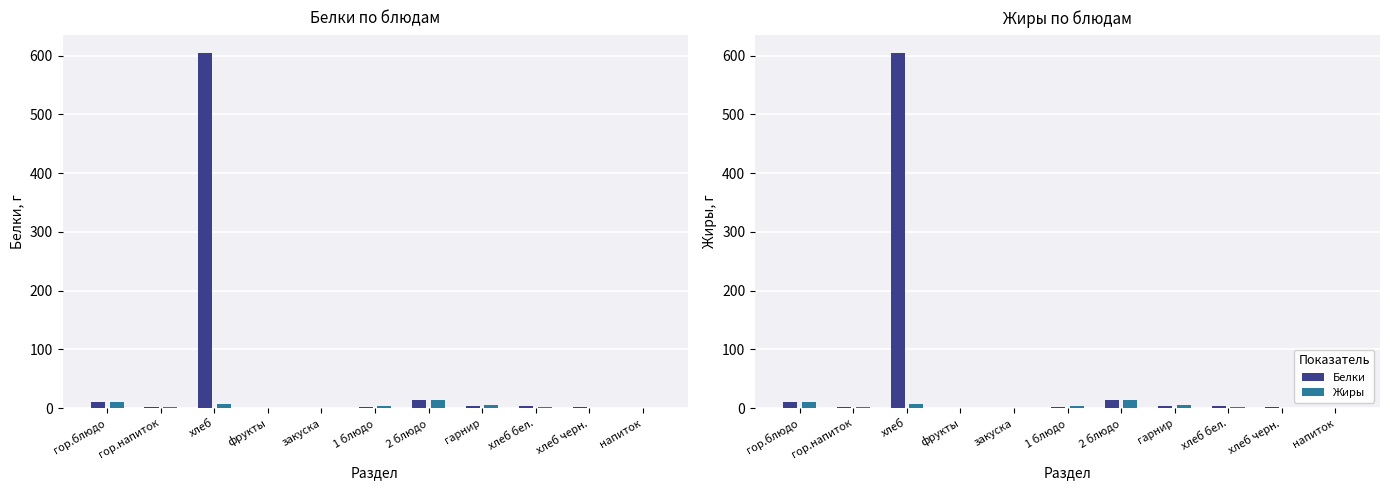

Count the number of categories in the chart.

11